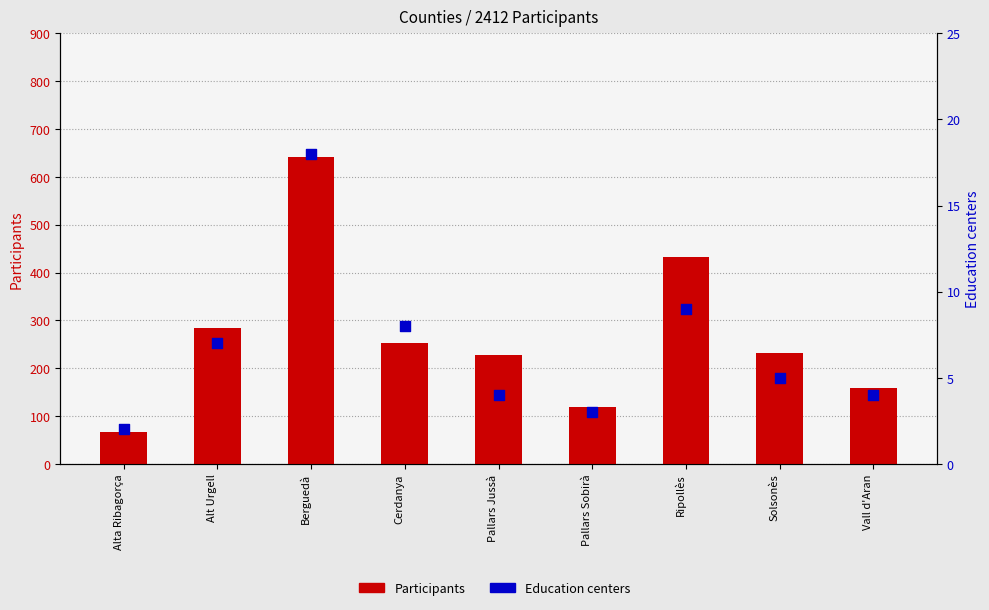

At how many categories does at least one series exceed 377?

2